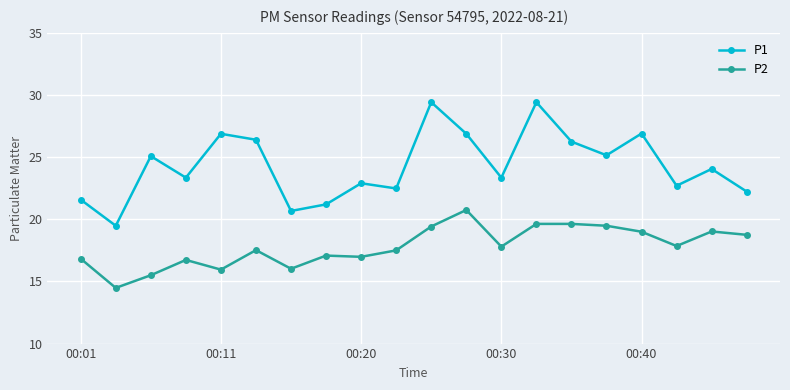

How many lines are shown in the chart?

2